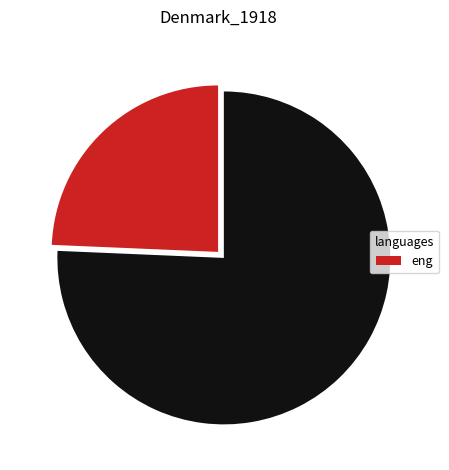

Is there any slice that represents more than half of the pie?

Yes